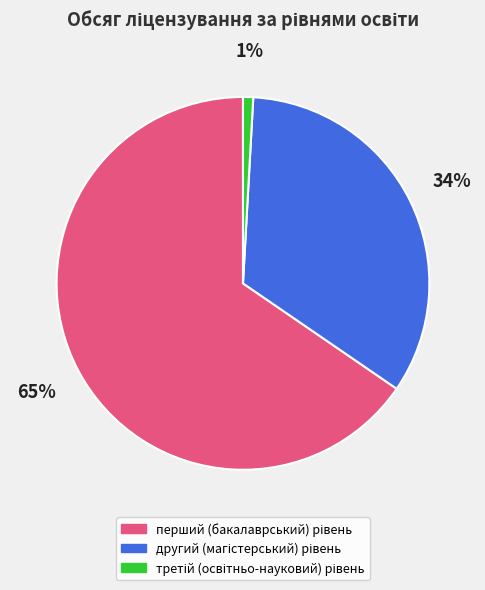

Does any single category account for the majority?

Yes